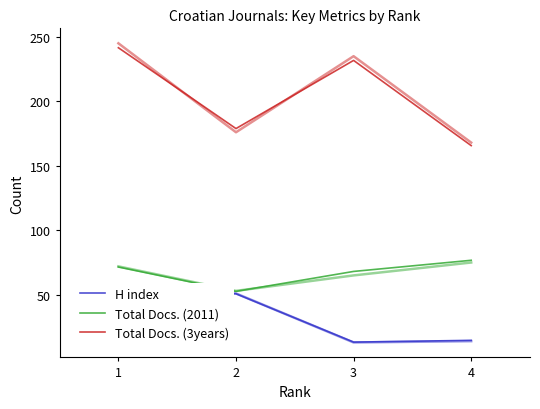

What is the value of the Total Docs. (3years) point at the 2nd from the left?

178.9